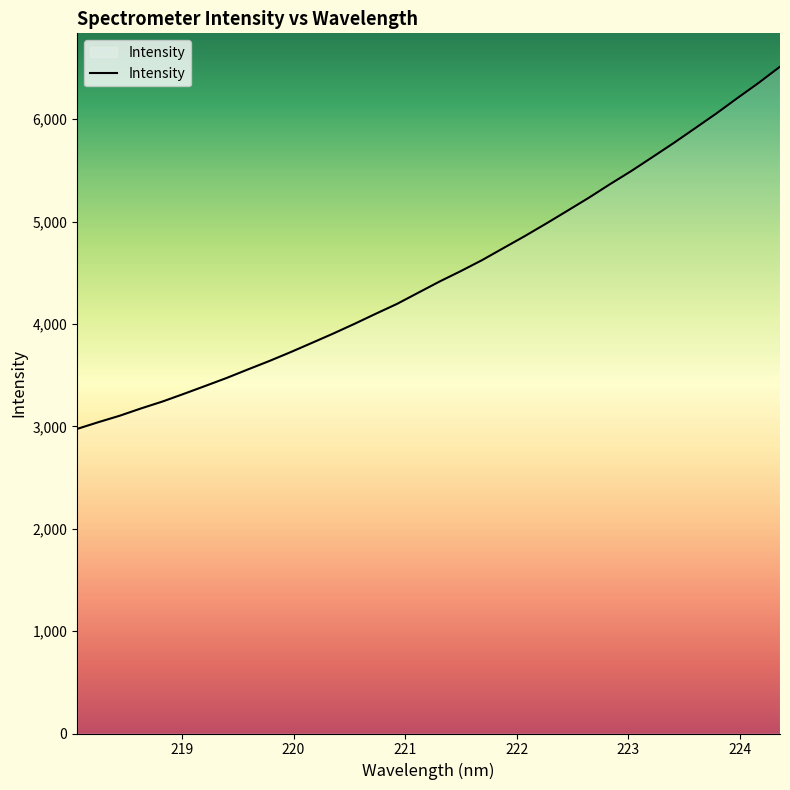

What is the difference between the maximum and minimum values?

3538.4